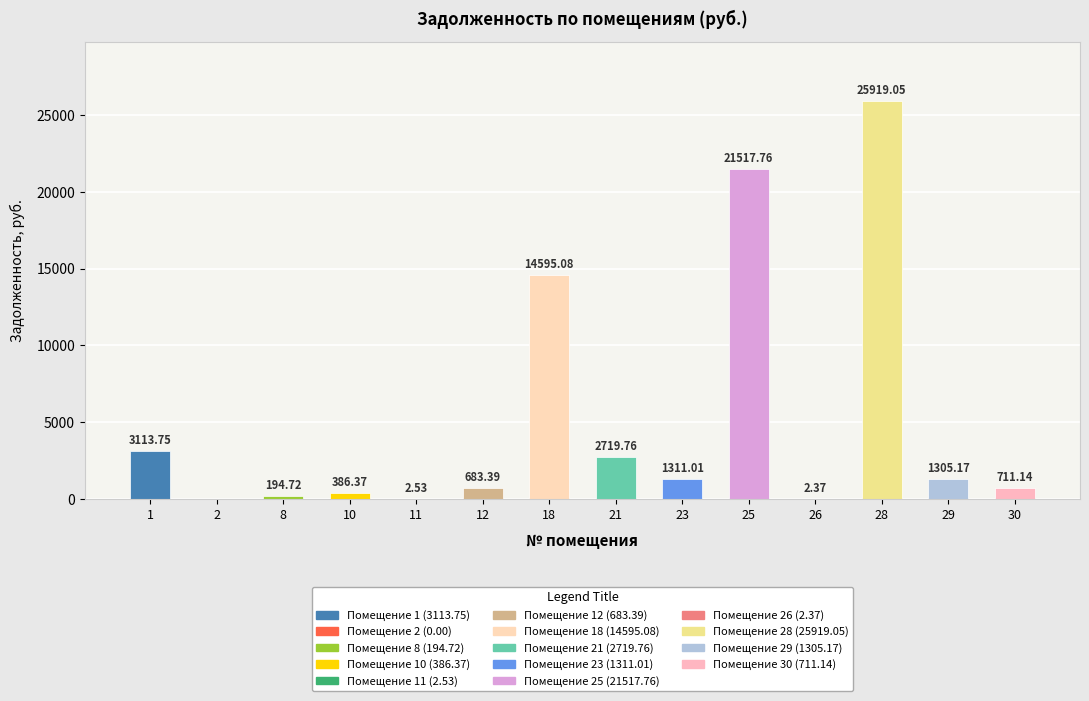

Does the chart contain stacked bars?

No